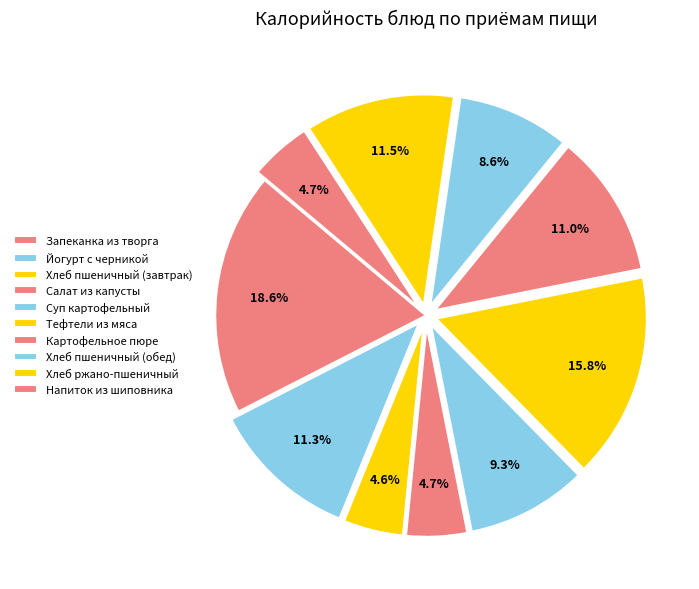

To the nearest percent, what is the average slice percentage?

10%